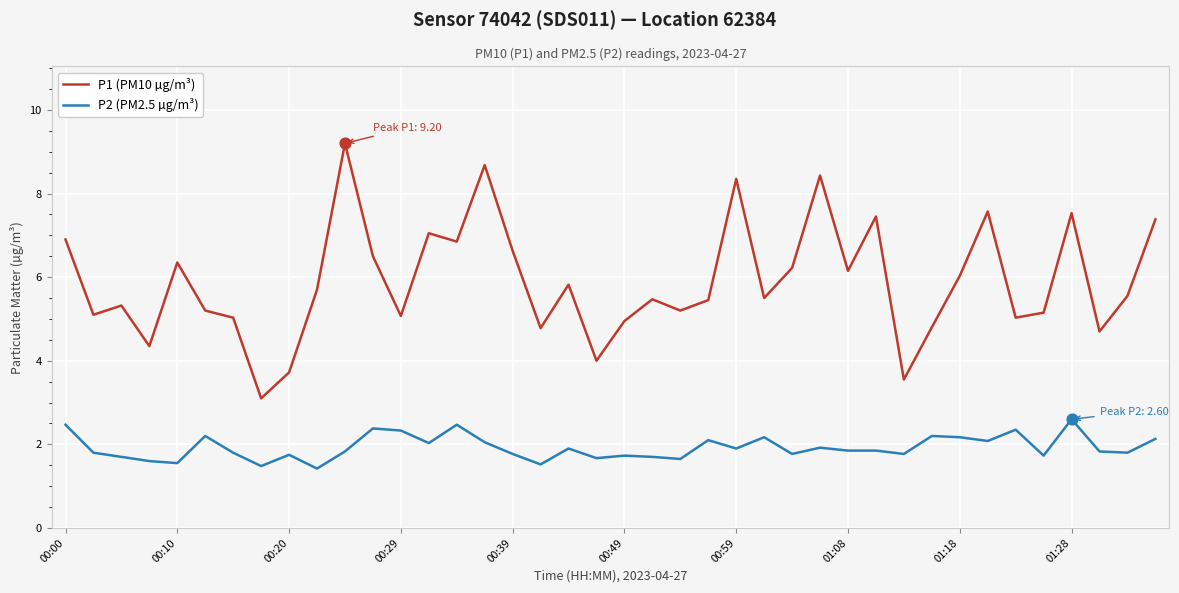

Which series has the largest total across all categories?

P1 (PM10 µg/m³)